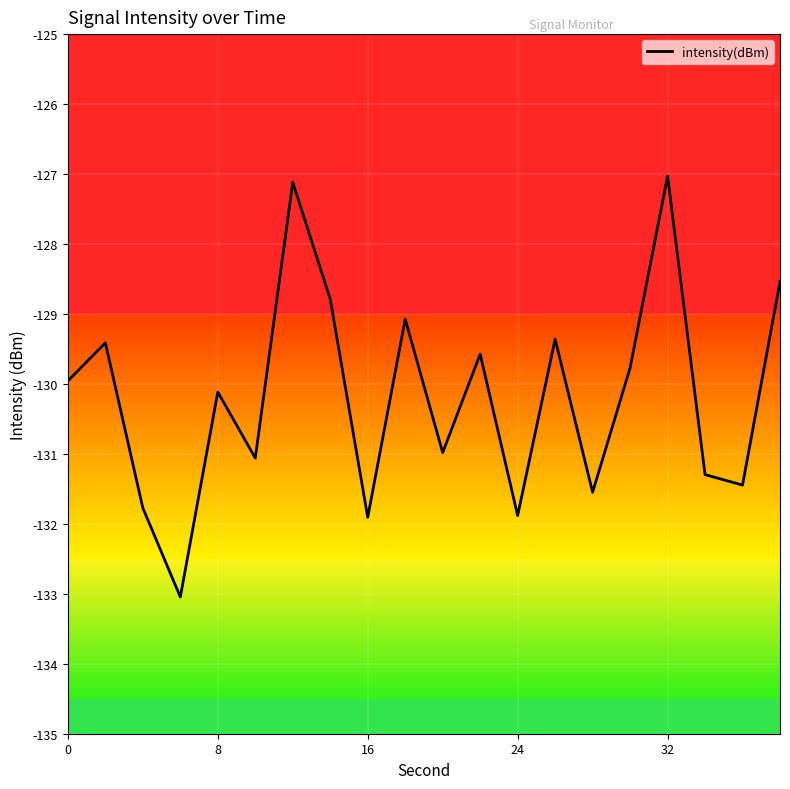

What is the difference between the maximum and minimum values?

6.0